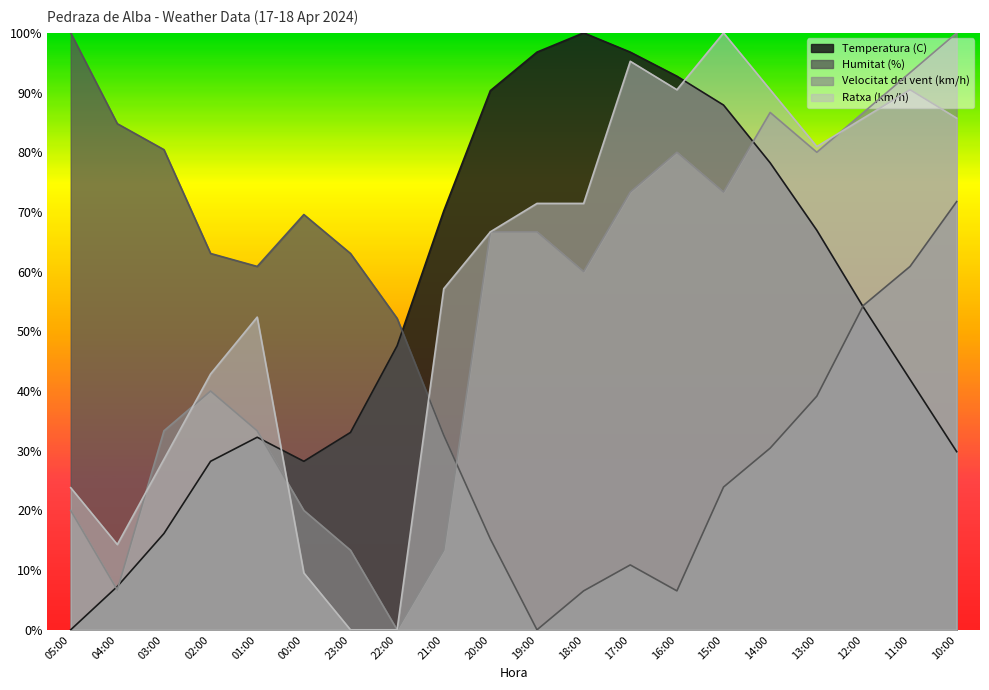

How many lines are shown in the chart?

4